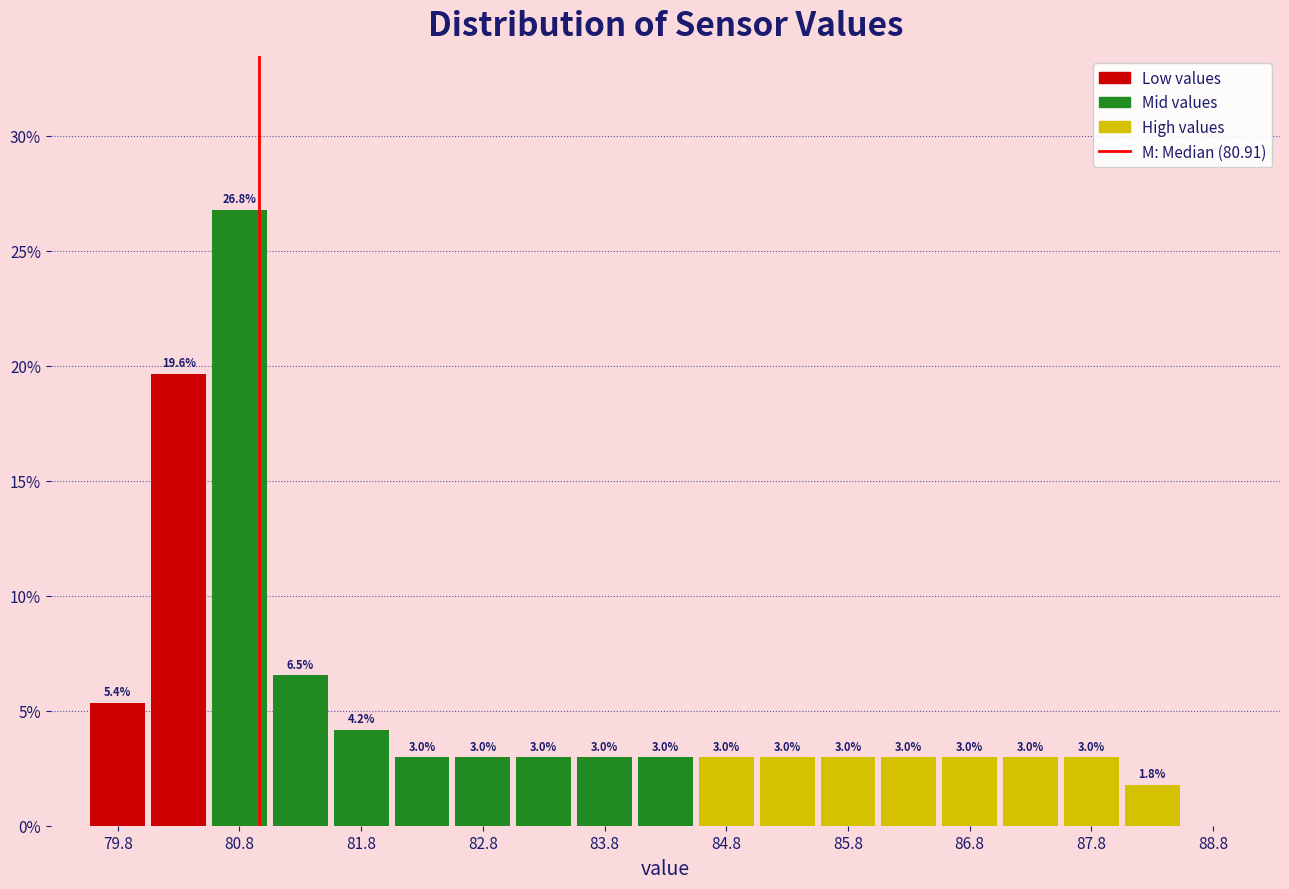

Which range on the x-axis has the tallest bar?

80.5 to 81.0